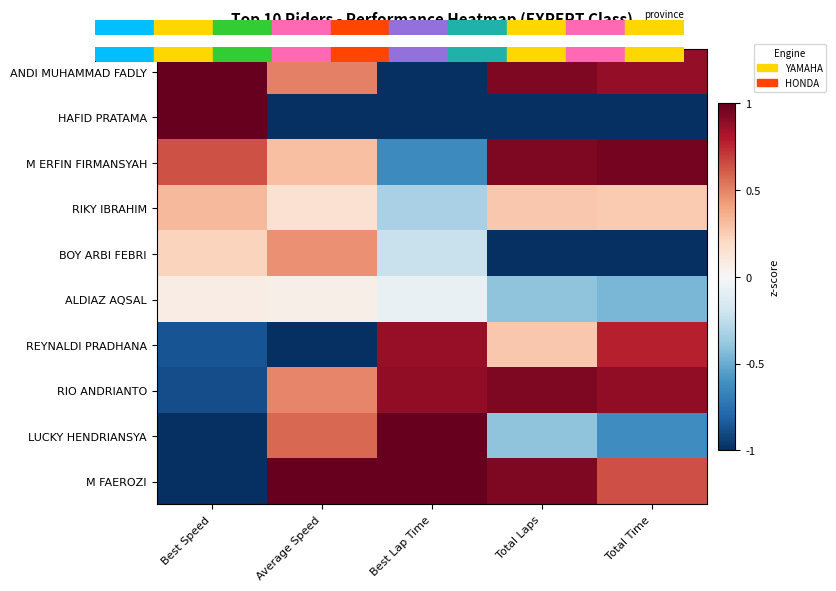

Which series has the widest spread of values?

ANDI MUHAMMAD FADLY